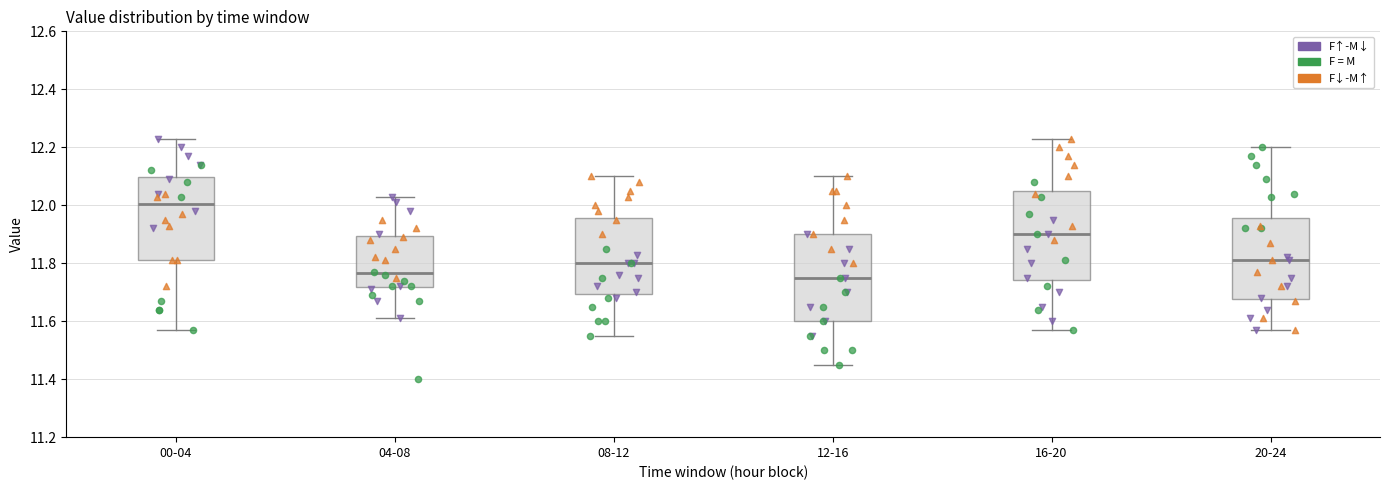

Where does the median line of the box for 04-08 sit on the y-axis? The values are not printed on the chart, so give them approximately, as read against the axis.

11.76